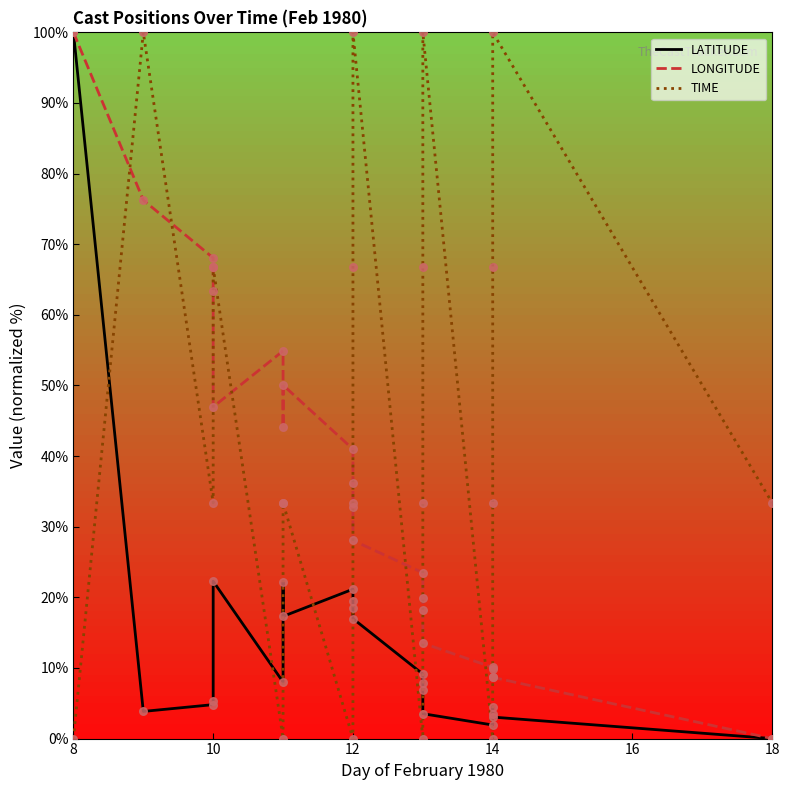

What are all the series names shown in the legend?

LATITUDE, LONGITUDE, TIME